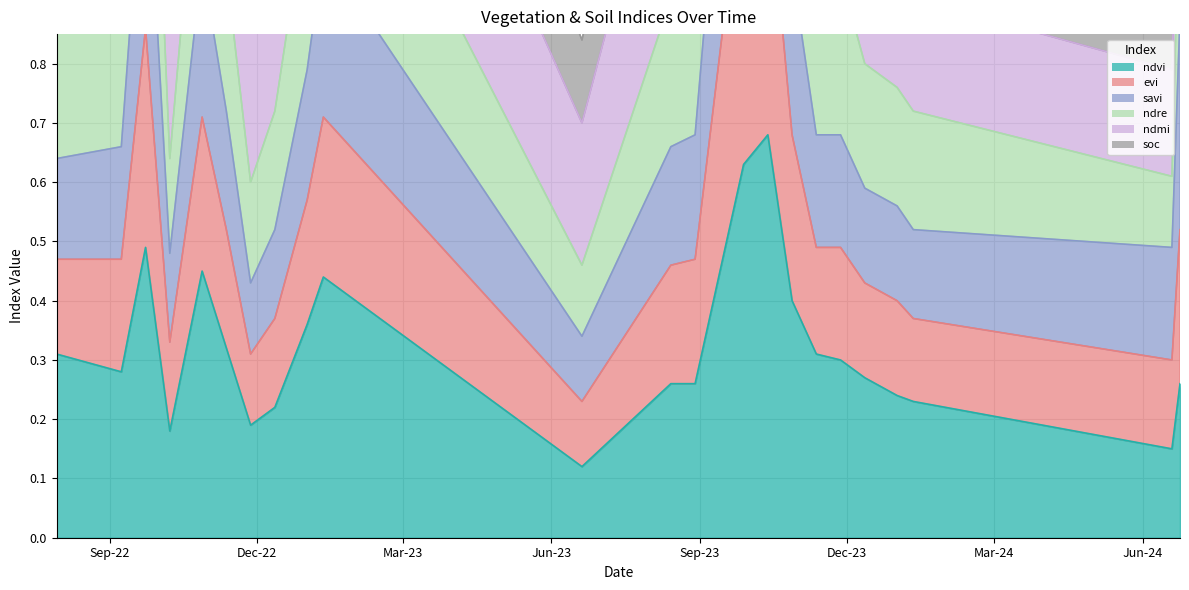

What is the value of the ndvi point at the 4th from the left?

0.2